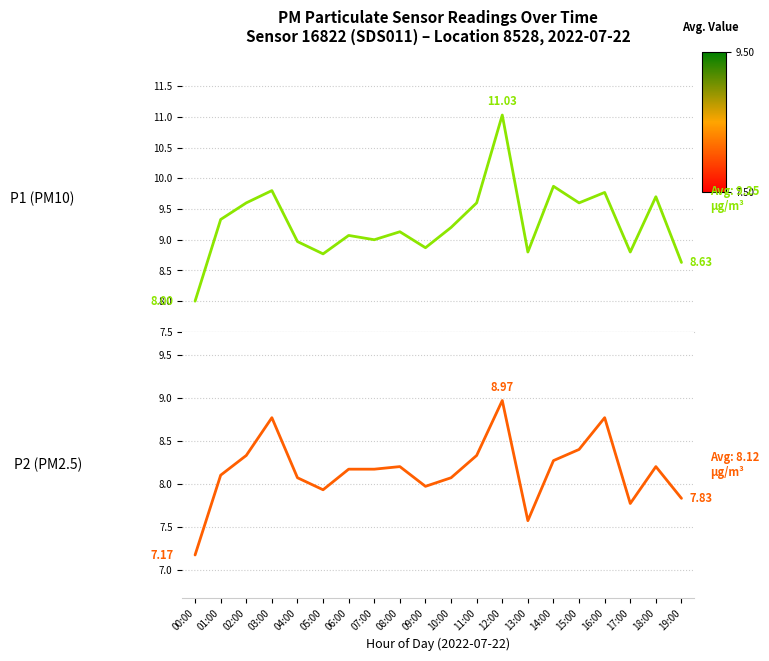

At which label does P1 (PM10) reach its peak?

12:00